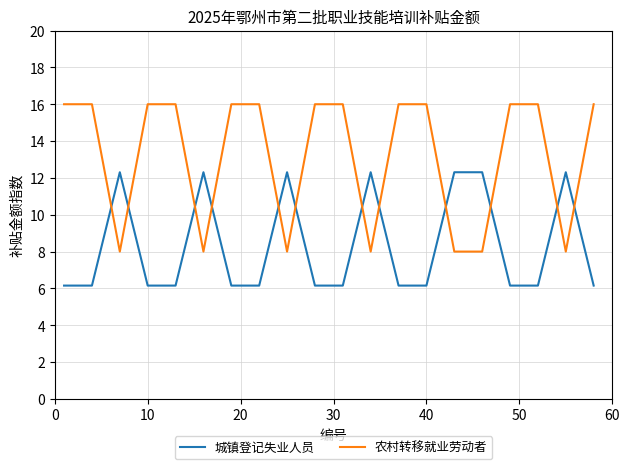

How many lines are shown in the chart?

2